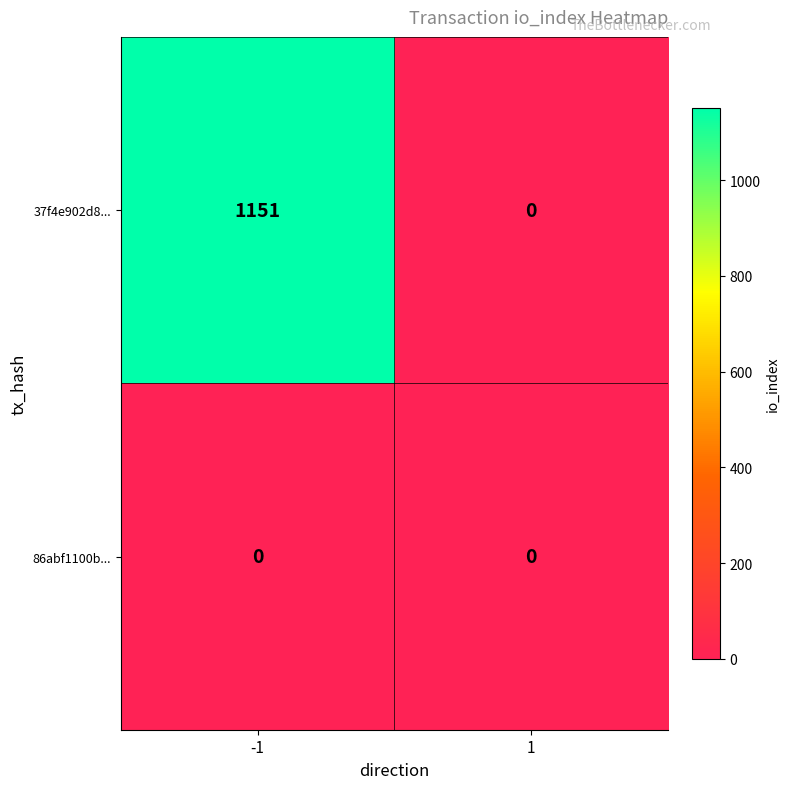

What is the sum of the 37f4e902d8... values at 1 and -1?

1151